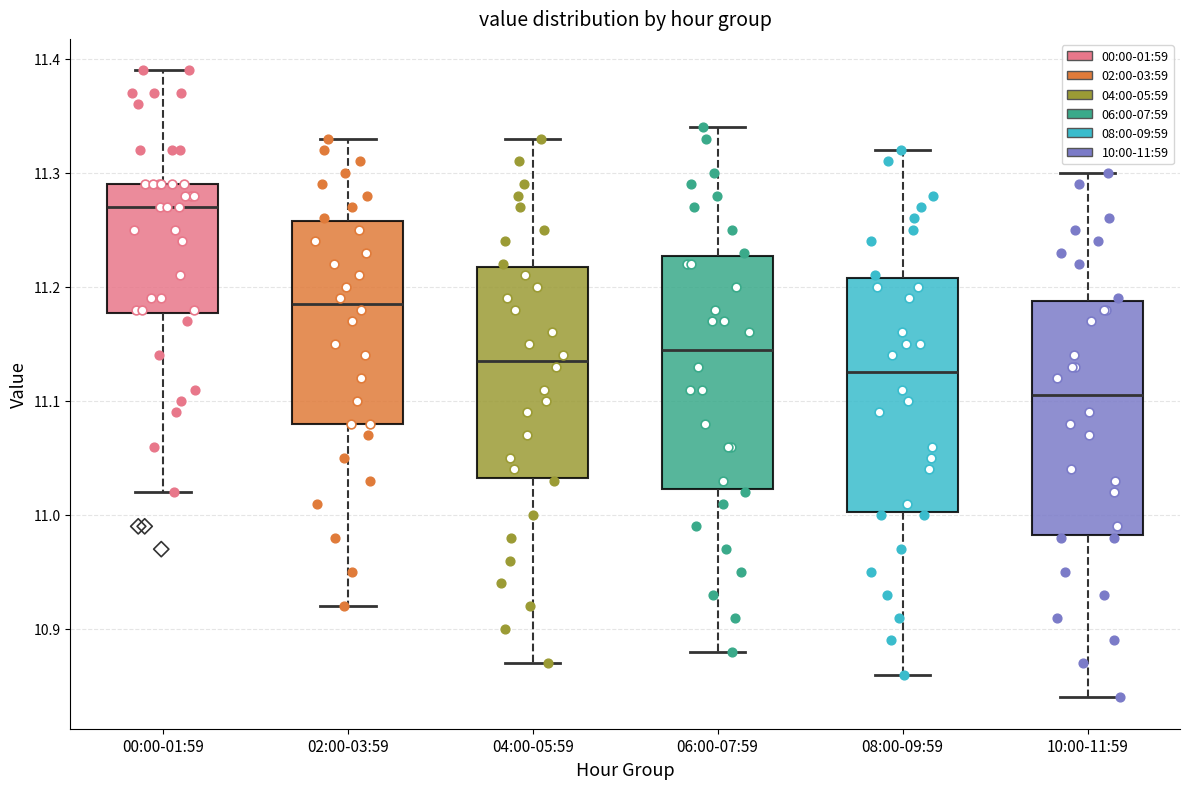

Reading left to right, read every box against the y-axis: the position of its median line, the range the box covers, and the ends of its whiskers. The values are not printed on the chart, so give them approximately, as read against the axis.

00:00-01:59: median 11.27, box 11.18 to 11.29, whiskers 11.02 to 11.39
02:00-03:59: median 11.19, box 11.08 to 11.26, whiskers 10.92 to 11.33
04:00-05:59: median 11.14, box 11.03 to 11.22, whiskers 10.87 to 11.33
06:00-07:59: median 11.15, box 11.02 to 11.23, whiskers 10.88 to 11.34
08:00-09:59: median 11.13, box 11.00 to 11.21, whiskers 10.86 to 11.32
10:00-11:59: median 11.11, box 10.98 to 11.19, whiskers 10.84 to 11.30